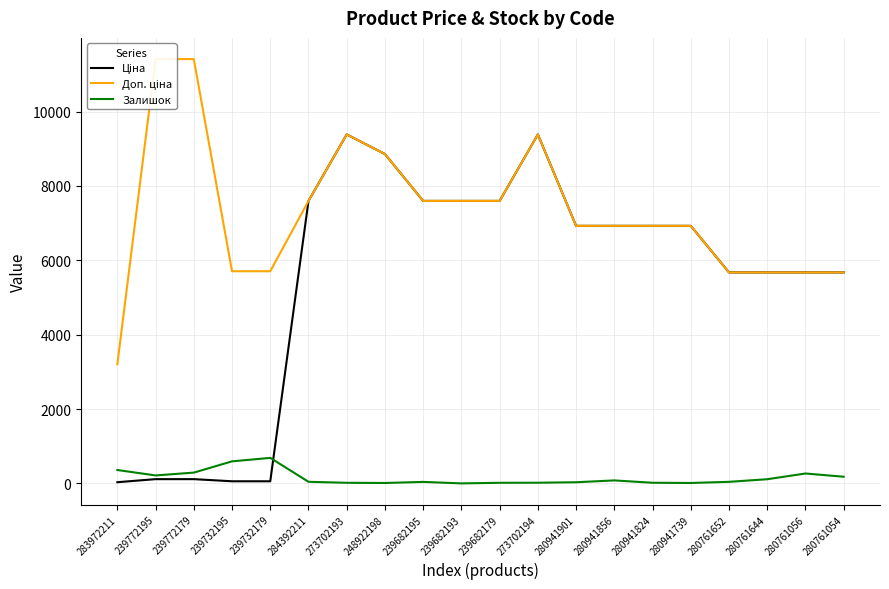

What is the difference between the highest and lowest values at 239732179?

5647.9